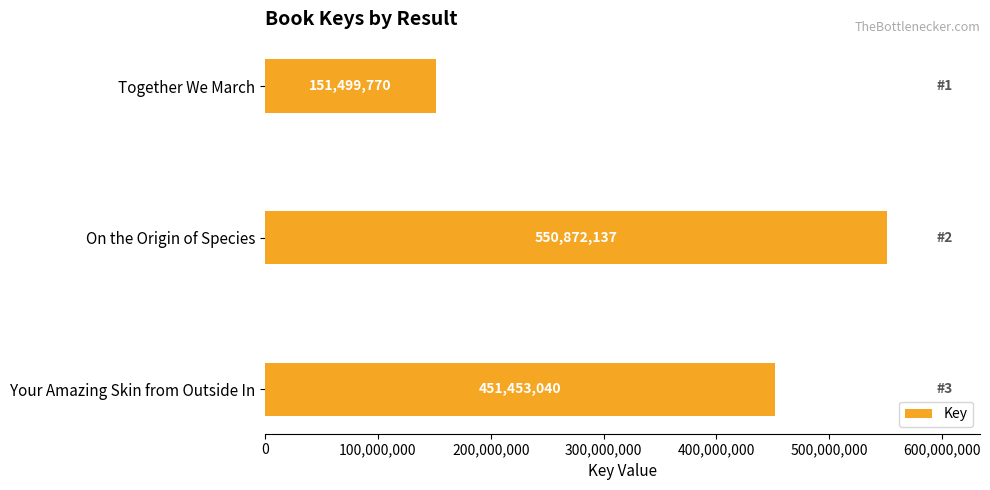

Count the values in the range 151499770 to 550872137.

3